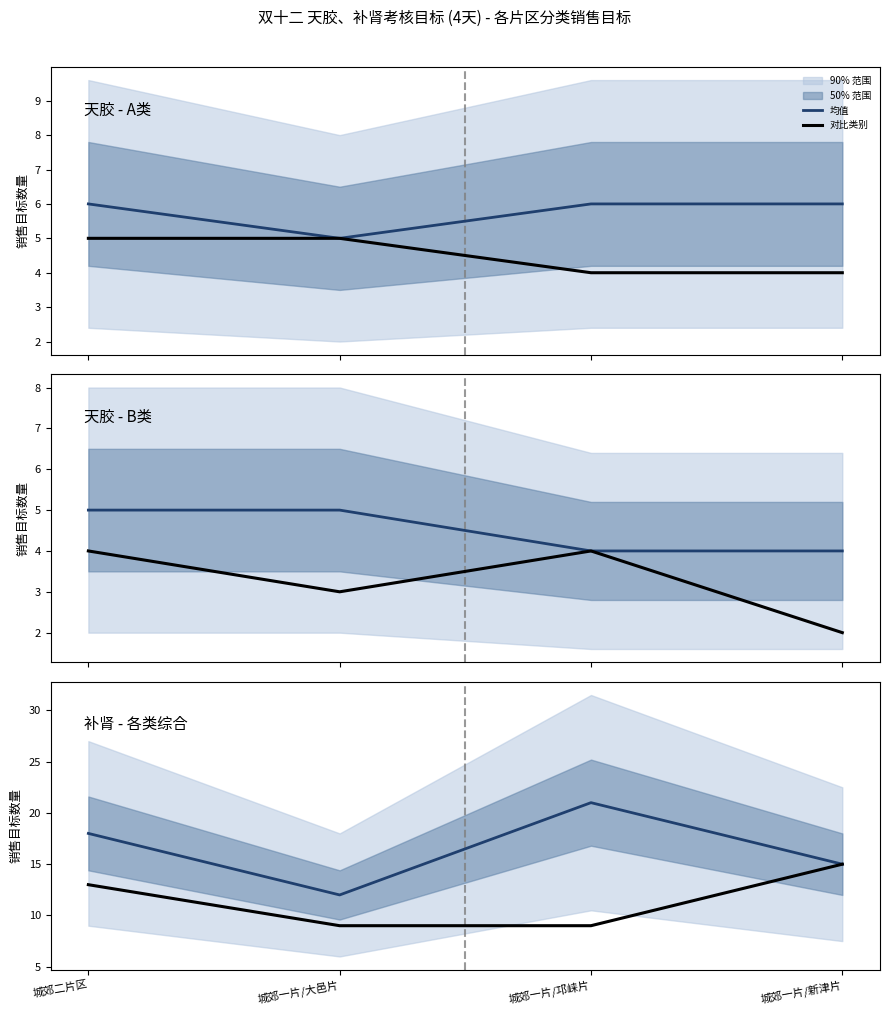

Count the 对比类别 values in the range 9 to 15.

4